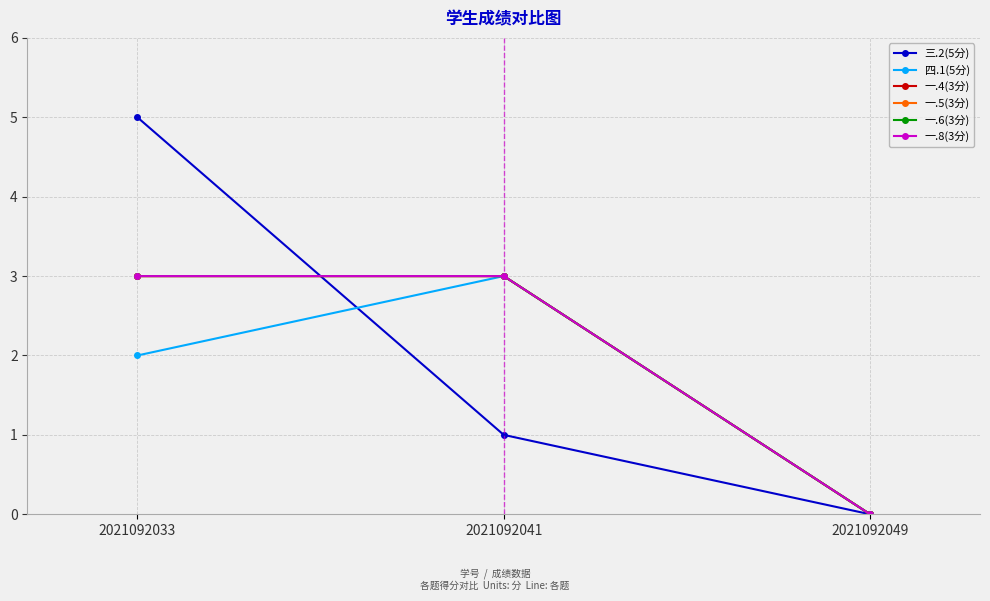

Does the chart have visible grid lines?

Yes